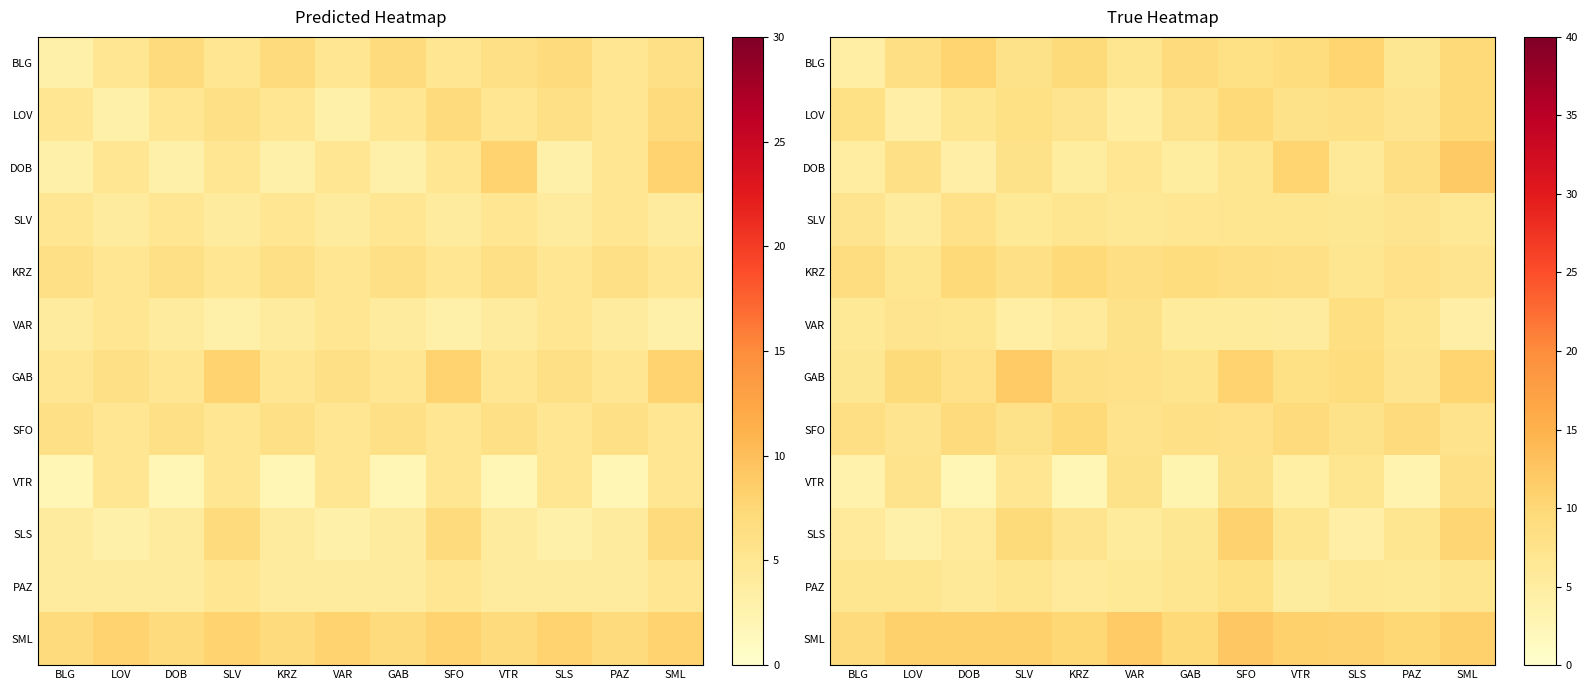

How many values in the LOV series are below 7?

3